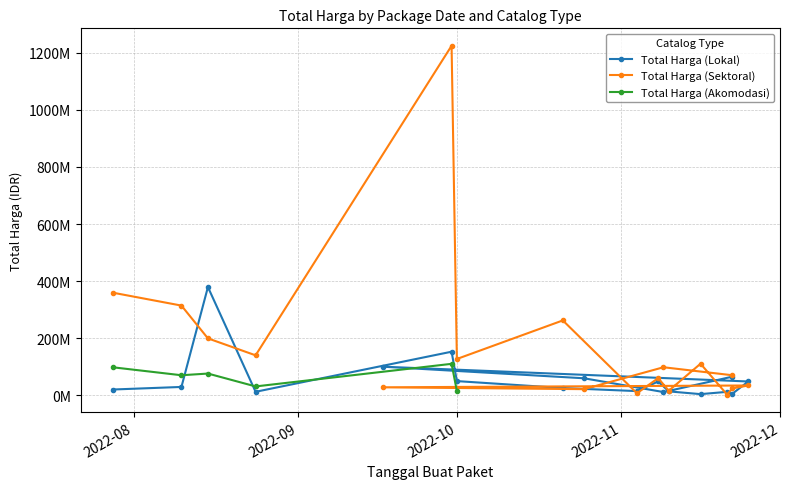

At which label is Total Harga (Sektoral) closest to 613538875?

2022-07-28